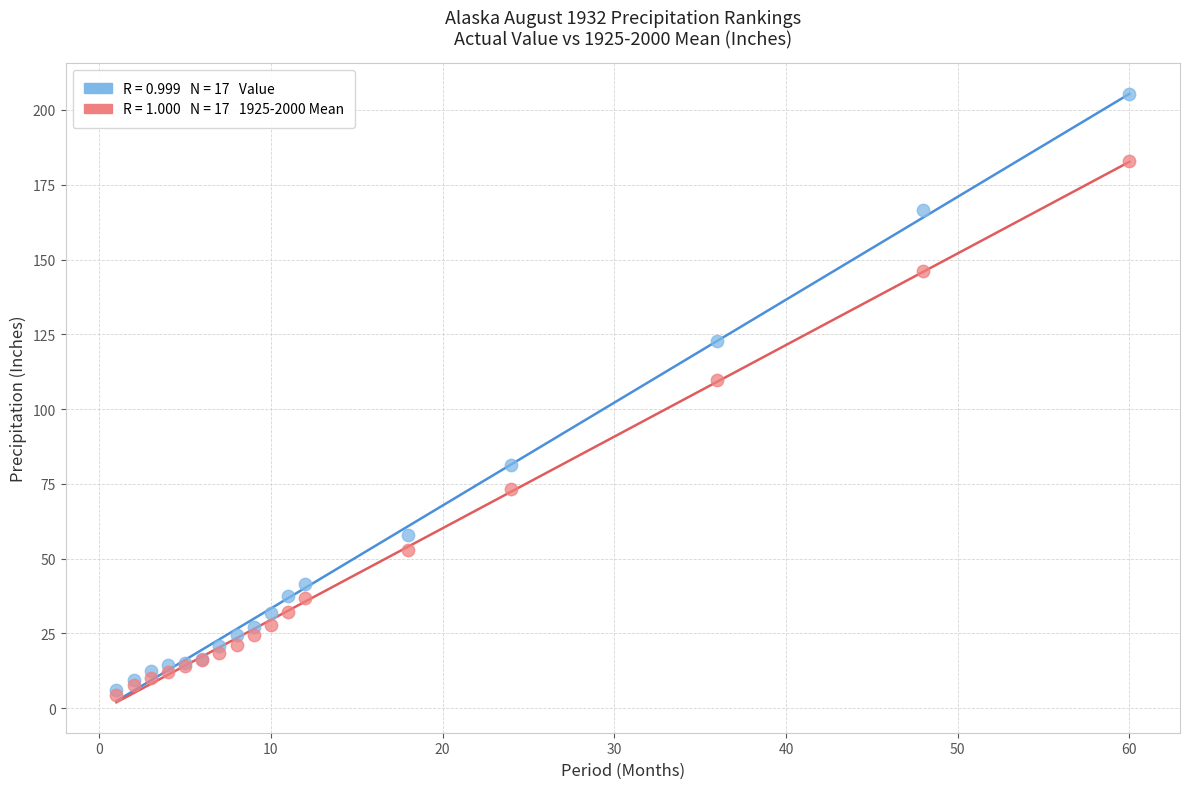

Across all series, what Y value is closest to 104?

109.8